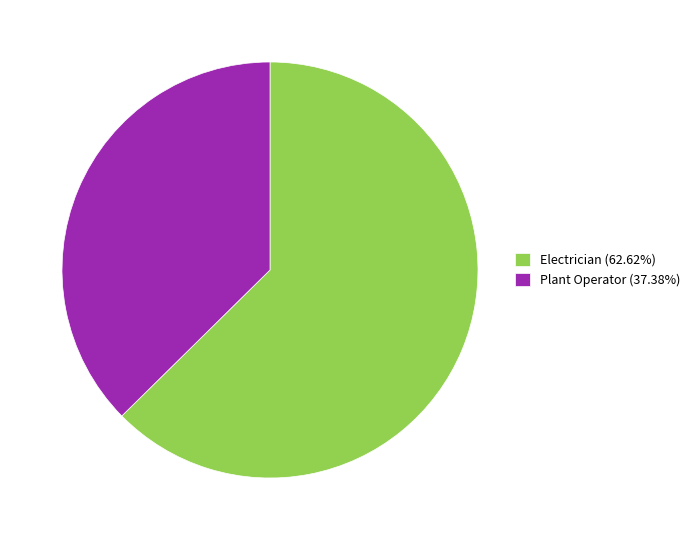

Do Electrician (62.62%) and Plant Operator (37.38%) together represent more than half of the pie?

Yes